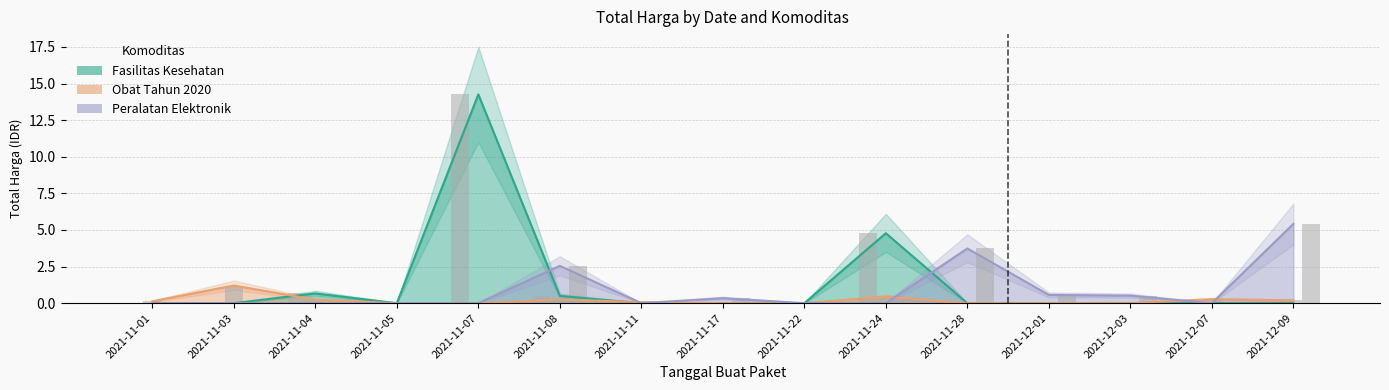

Between 2021-11-04 and 2021-11-05, which series saw the biggest shift?

Fasilitas Kesehatan